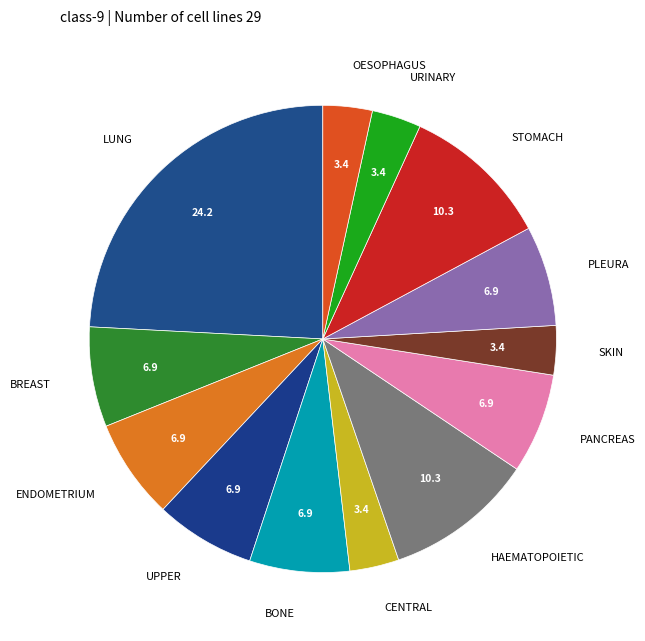

Does any single category account for the majority?

No